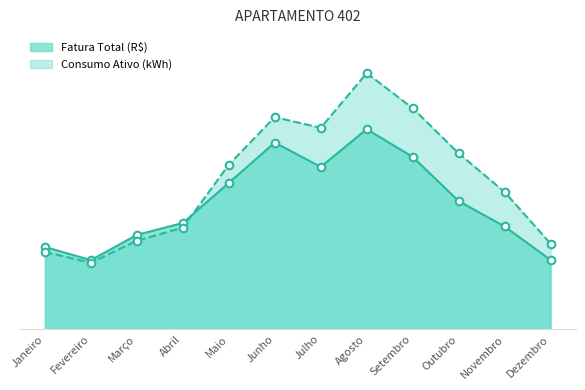

Which series contains the highest Y value?

Consumo Ativo (kWh)